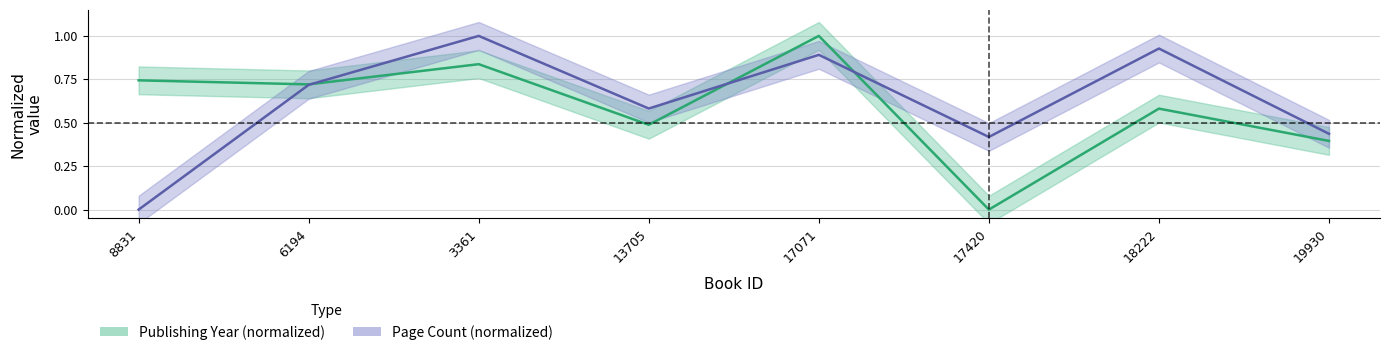

At which label does Publishing Year center reach its minimum?

17420